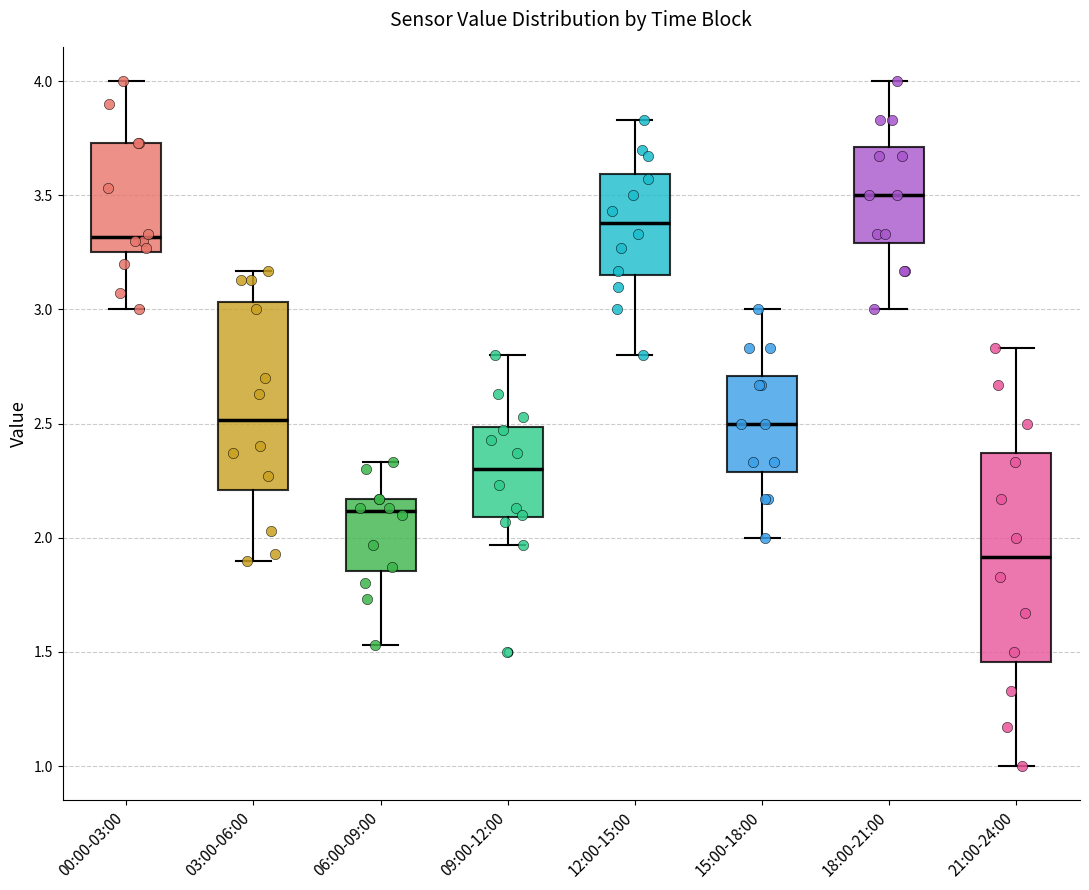

Reading left to right, transcribe this box plot: for each box, give where its median line is, the range the box spans, and where its two whiskers end, as read against the y-axis. The values are not printed on the chart, so give them approximately, as read against the axis.

00:00-03:00: median 3.30, box 3.25 to 3.75, whiskers 3.00 to 4.00
03:00-06:00: median 2.50, box 2.20 to 3.05, whiskers 1.90 to 3.15
06:00-09:00: median 2.10, box 1.85 to 2.15, whiskers 1.55 to 2.35
09:00-12:00: median 2.30, box 2.10 to 2.50, whiskers 1.95 to 2.80
12:00-15:00: median 3.40, box 3.15 to 3.60, whiskers 2.80 to 3.85
15:00-18:00: median 2.50, box 2.30 to 2.70, whiskers 2.00 to 3.00
18:00-21:00: median 3.50, box 3.30 to 3.70, whiskers 3.00 to 4.00
21:00-24:00: median 1.90, box 1.45 to 2.35, whiskers 1.00 to 2.85